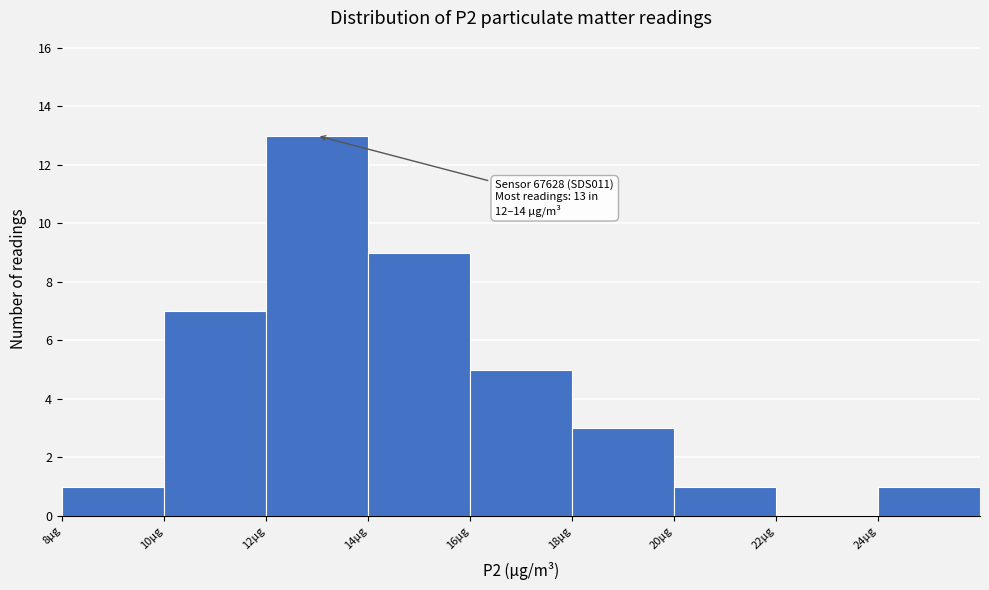

Over which range of the x-axis is the bar tallest?

12 to 14